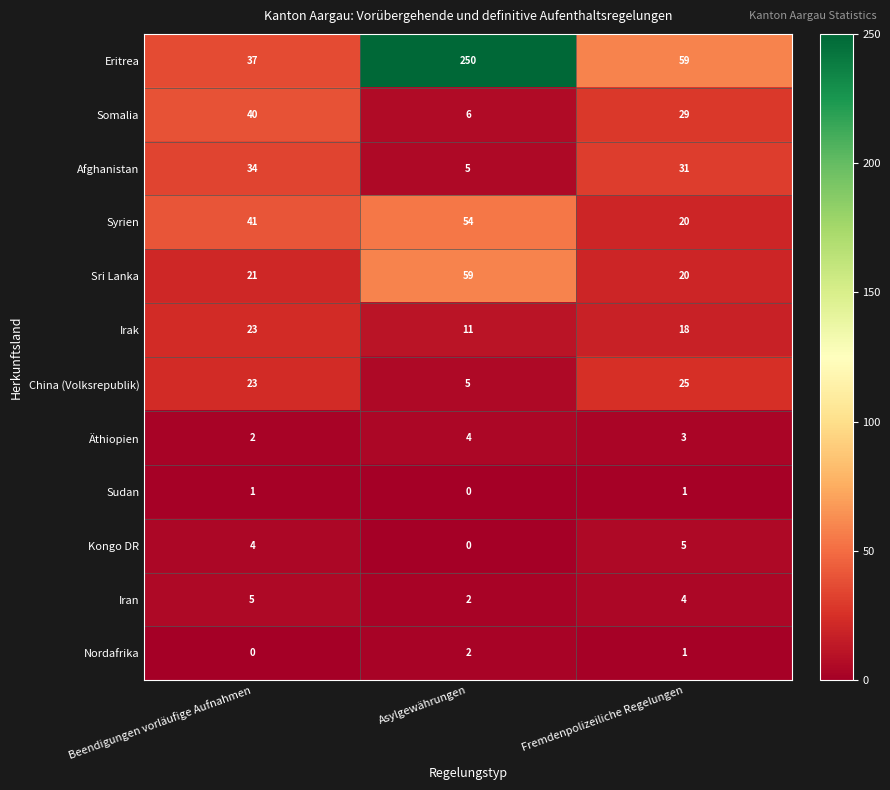

How many Iran values are between 2 and 5?

3